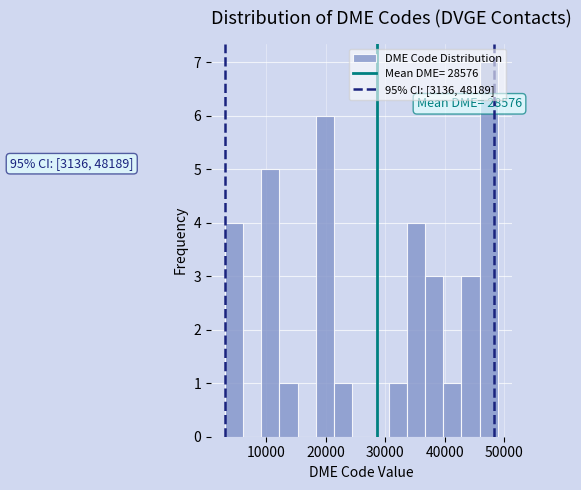

Around what value on the x-axis is the tallest bar? Give the approximate position of its centre, as read against the axis.

47000